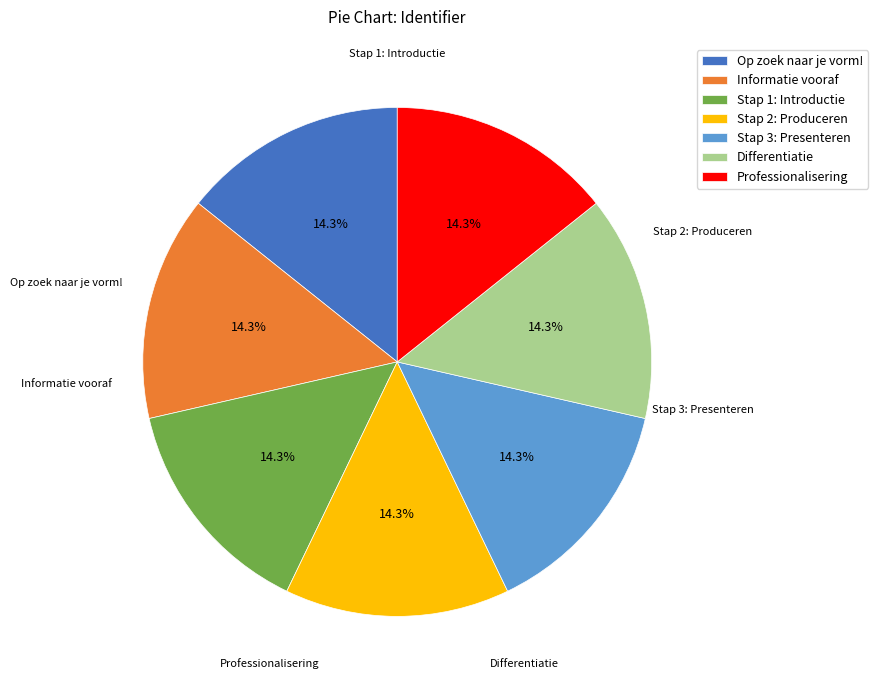

Is it true that Differentiatie is 3% of the pie?

False